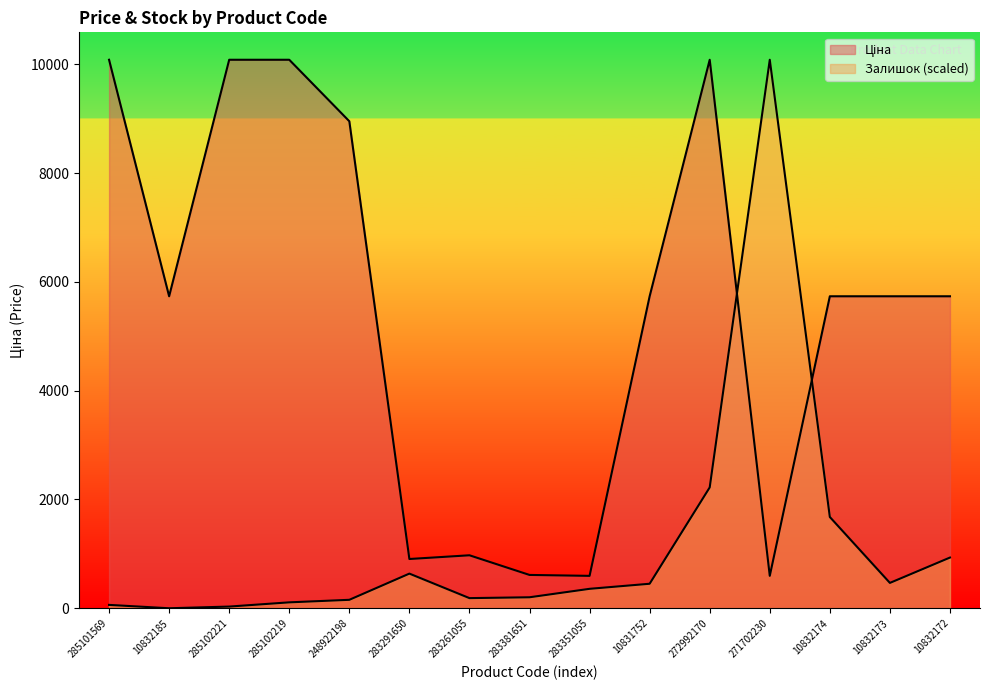

True or false: Залишок has more than 1 points higher than both neighbors.

True